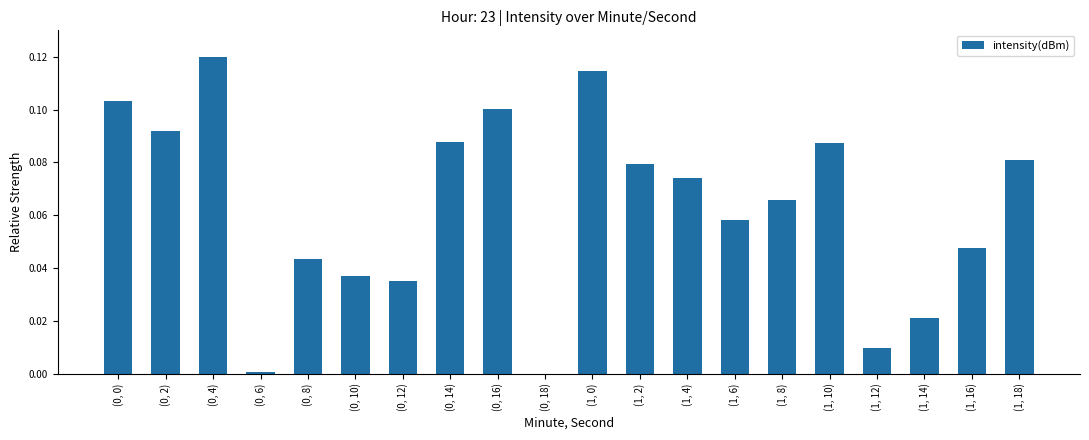

Is it true that the value at (0, 8) is 0.1?

False